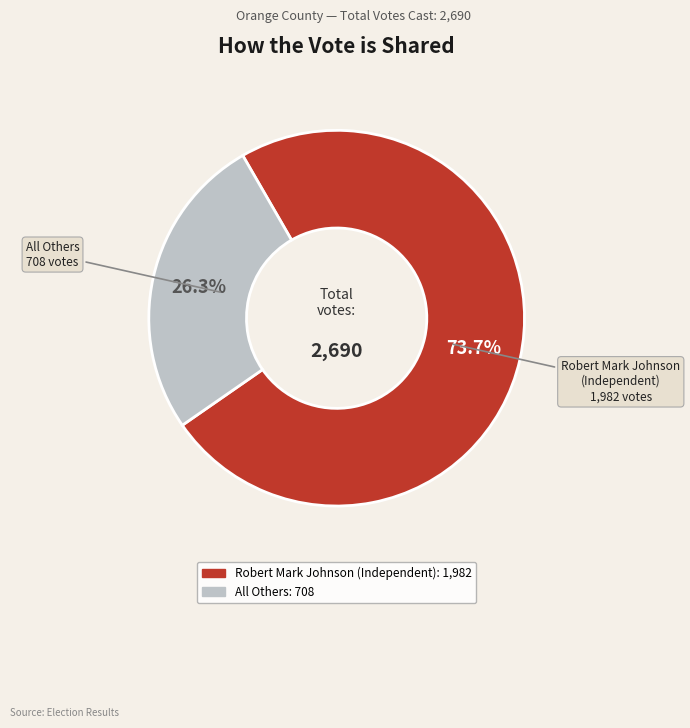

Is it true that All Others is 26% of the pie?

True